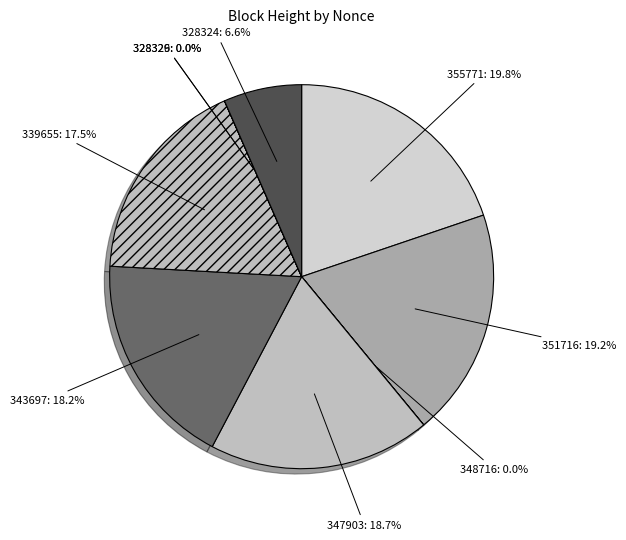

What percentage is the 343697 slice, to the nearest percent?

18%